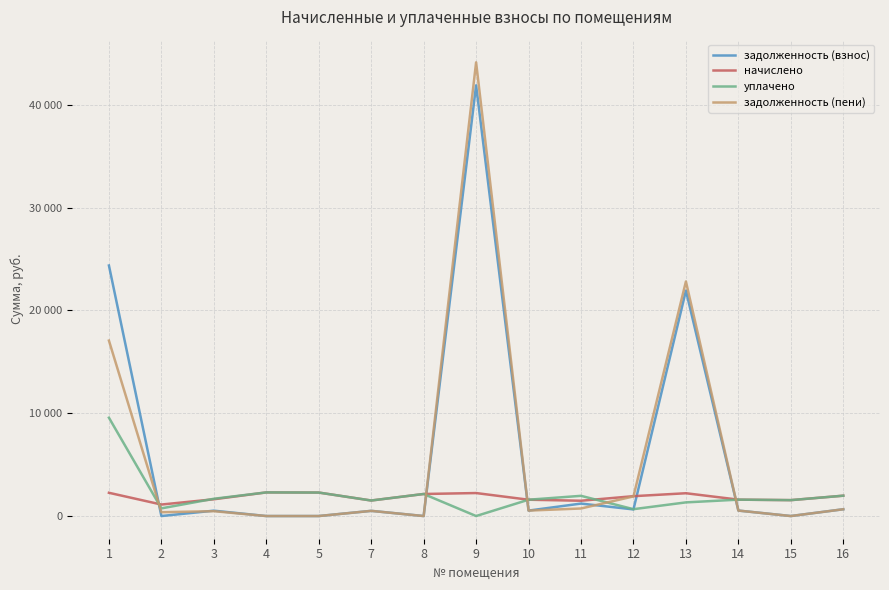

What is the sum of the уплачено values at 14 and 10?

3182.1